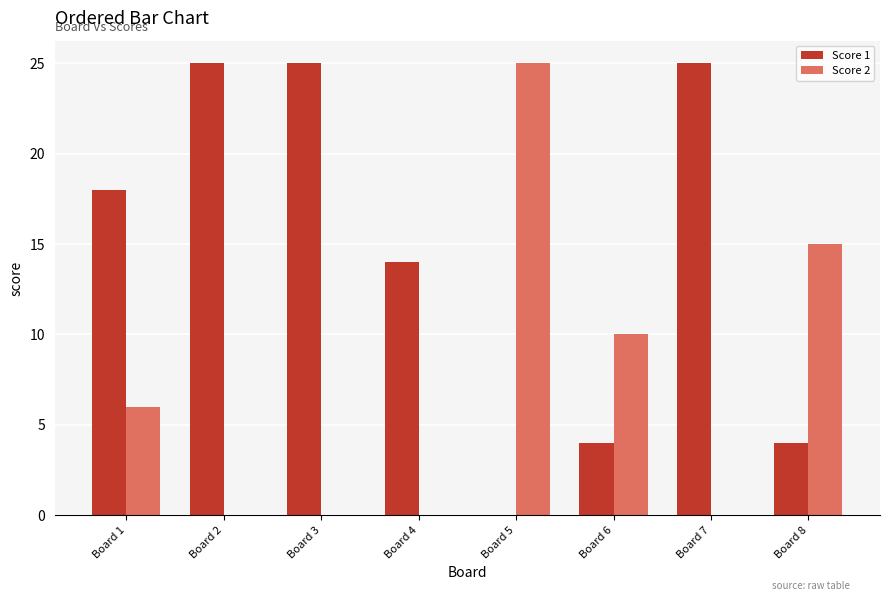

At which label is Score 1 closest to 12?

Board 4